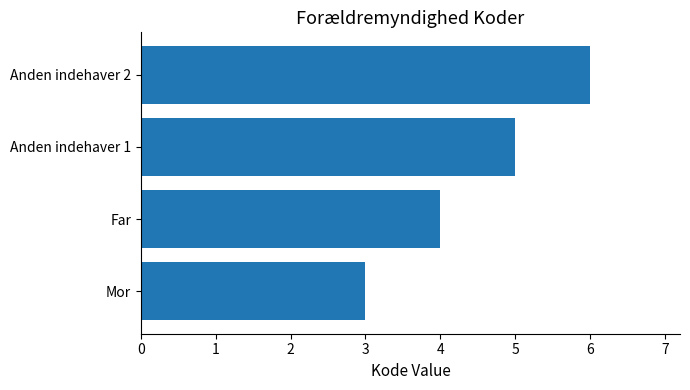

True or false: the data shows 3 at Mor.

True